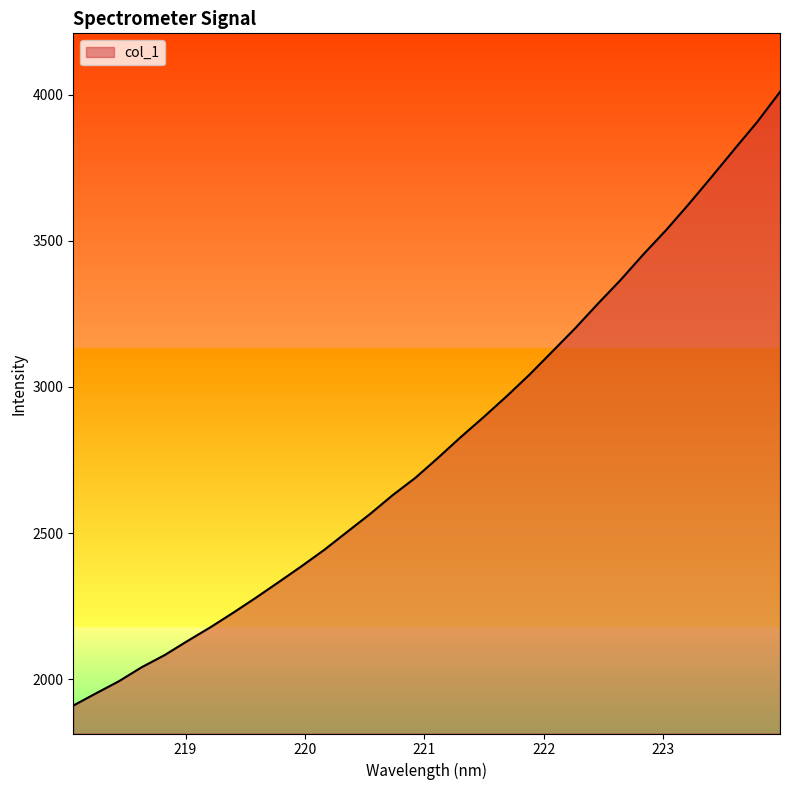

What is the greatest value displayed?

4009.1